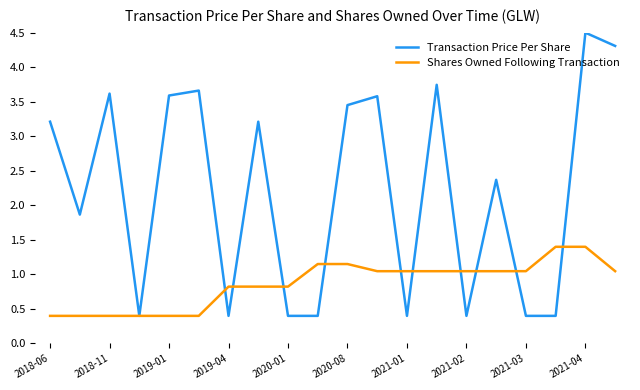

Which series has the largest total across all categories?

Transaction Price Per Share